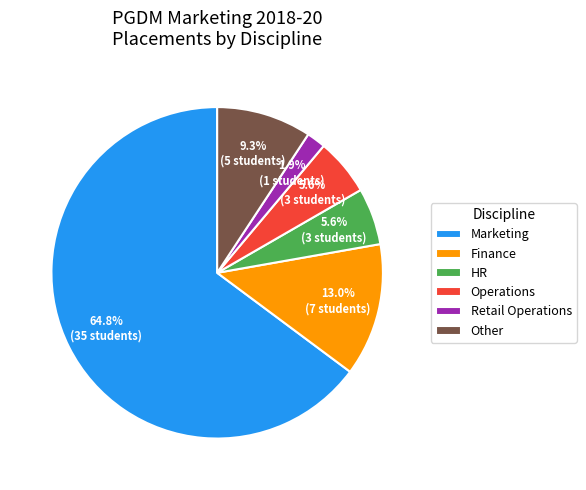

Does Retail Operations represent more than half of the total?

No